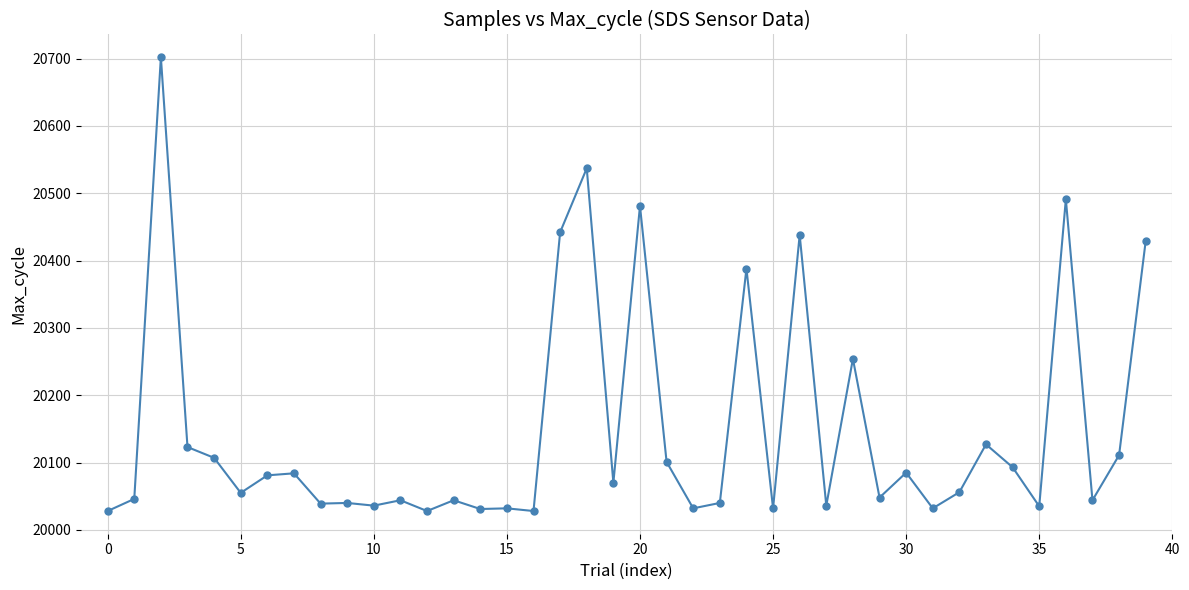

What is the value of the 13th point from the left?

20028